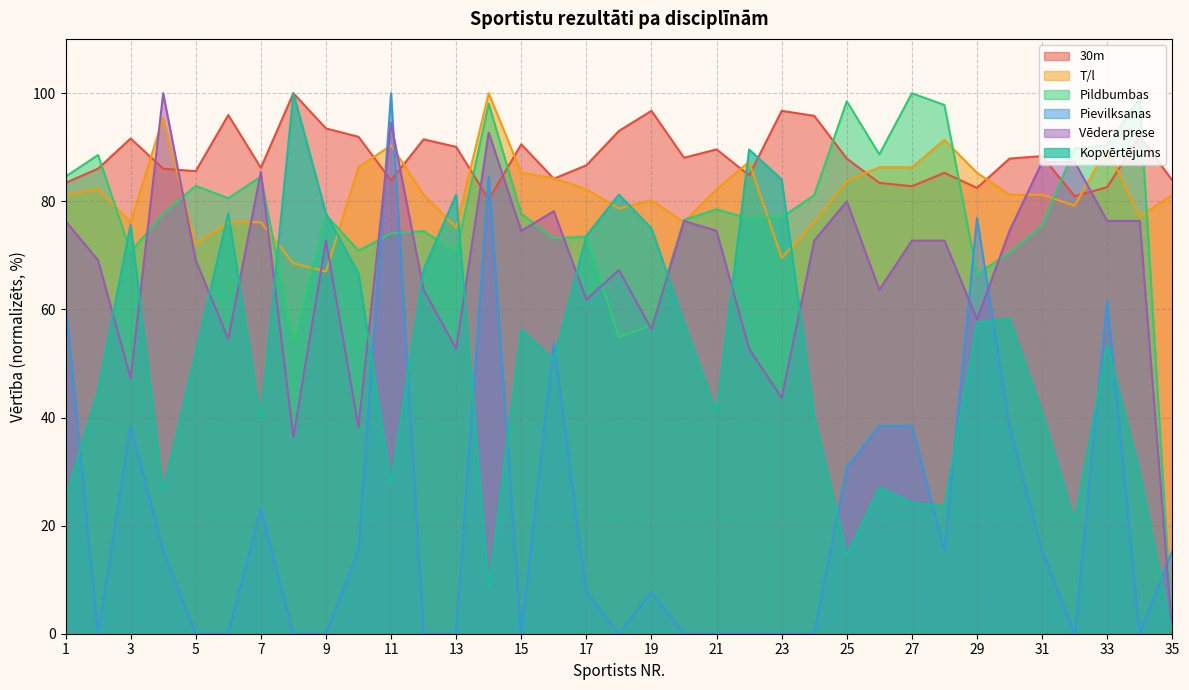

Reading right to left, what are all the values shown in this chart?

30m: 83.9	92.1	82.6	80.9	88.4	87.9	82.5	85.3	82.8	83.4	87.9	95.8	96.7	84.8	89.6	88.1	96.7	93.0	86.7	84.2	90.5	80.3	90.1	91.5	83.9	91.9	93.5	100.0	86.2	96.0	85.6	86.0	91.6	86.0	83.4
T/l: 81.2	77.2	89.8	79.2	81.2	81.2	85.3	91.4	86.3	86.3	83.8	76.1	69.5	87.3	82.2	76.1	80.2	78.7	82.2	84.3	85.3	100.0	75.1	81.2	90.4	86.3	67.0	68.5	76.1	76.1	72.1	95.4	76.1	82.2	81.2
Pildbumbas: 0.0	99.1	90.3	89.8	75.5	70.5	66.5	97.8	100.0	88.7	98.5	81.1	77.0	76.8	78.5	76.6	57.1	54.9	73.5	73.1	77.7	98.1	70.5	74.5	74.1	70.9	77.5	53.9	84.6	80.6	82.9	77.7	70.6	88.6	84.6
Pievilksanas: 15.4	0.0	61.5	0.0	15.4	38.5	76.9	15.4	38.5	38.5	30.8	0.0	0.0	0.0	0.0	0.0	7.7	0.0	7.7	53.8	0.0	84.6	0.0	0.0	100.0	15.4	0.0	0.0	23.1	0.0	0.0	15.4	38.5	0.0	61.5
Vēdera prese: 0.0	76.4	76.4	87.3	87.3	74.5	58.2	72.7	72.7	63.6	80.0	72.7	43.6	52.7	74.5	76.4	56.4	67.3	61.8	78.2	74.5	92.7	52.7	63.6	94.5	38.2	72.7	36.4	85.5	54.5	69.1	100.0	47.3	69.1	76.4
Kopvērtējums: 0.0	29.9	53.5	20.8	41.0	58.3	57.6	23.6	24.3	27.1	14.6	40.3	84.0	89.6	41.0	57.6	75.0	81.2	73.6	50.7	56.2	8.3	81.2	67.4	27.8	66.7	77.8	100.0	39.6	77.8	52.1	26.4	75.7	45.1	25.0